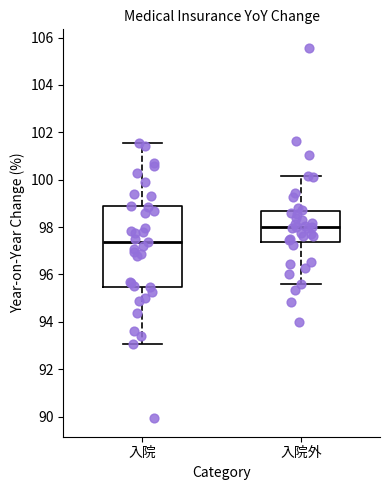

Comparing the boxes themselves (not the whiskers), which one is the tallest?

入院